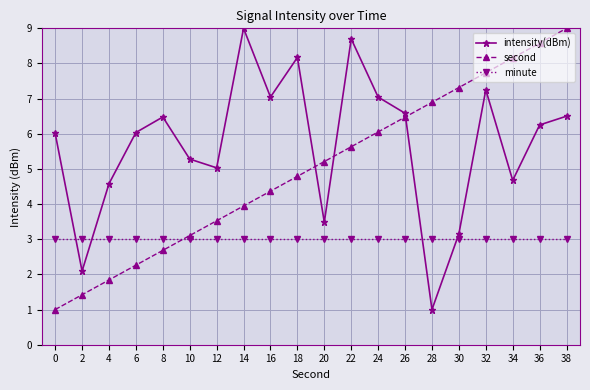

At which category does intensity(dBm) reach its first local peak?

8